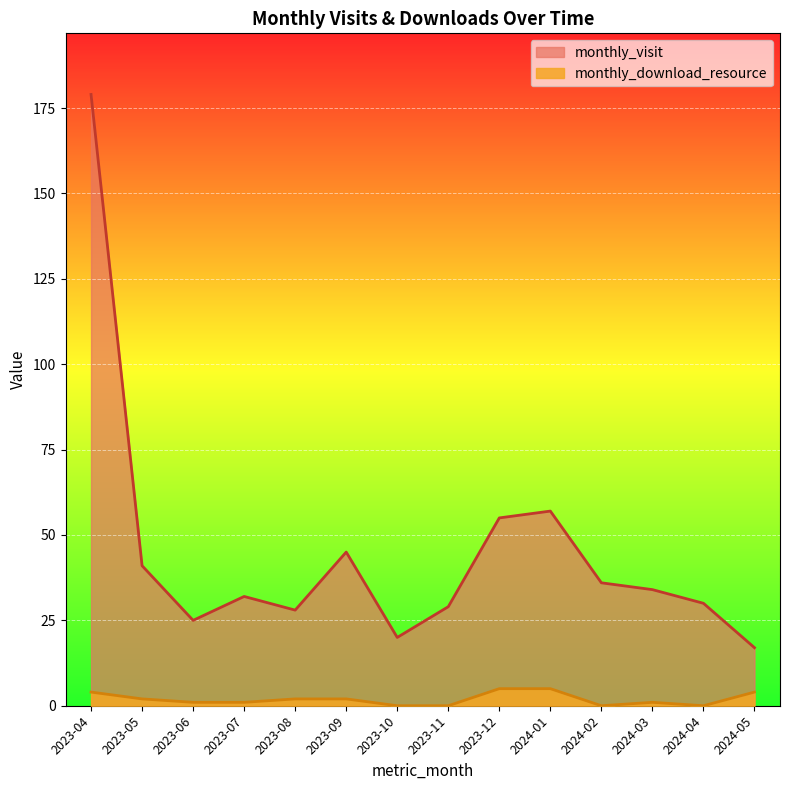

At which label does monthly_visit reach its peak?

2023-04